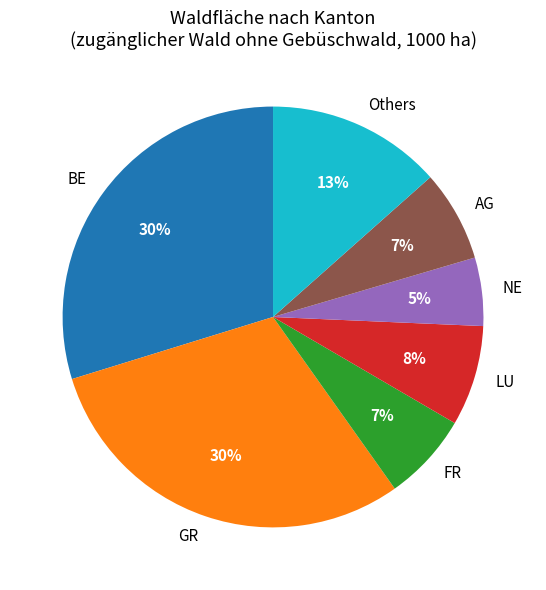

Is it true that FR is 7% of the pie?

True